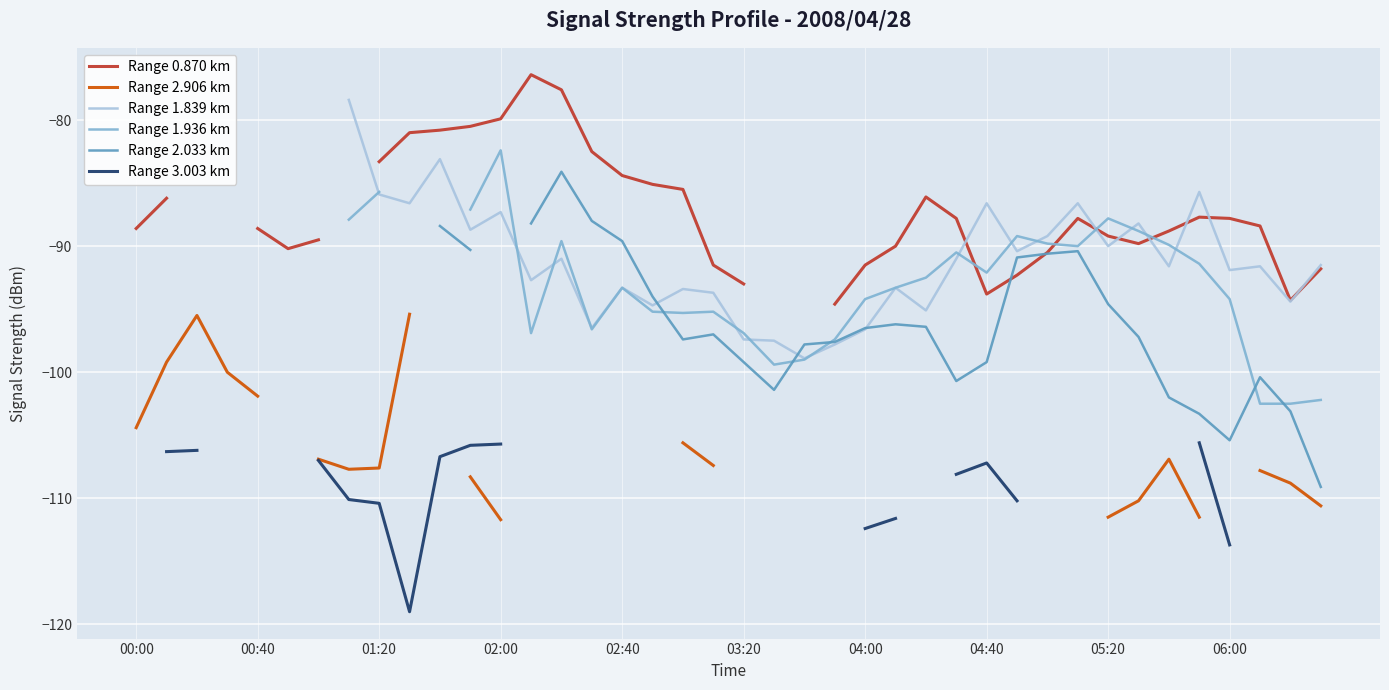

How many interior local valleys does the Range 0.870 km series have?

4